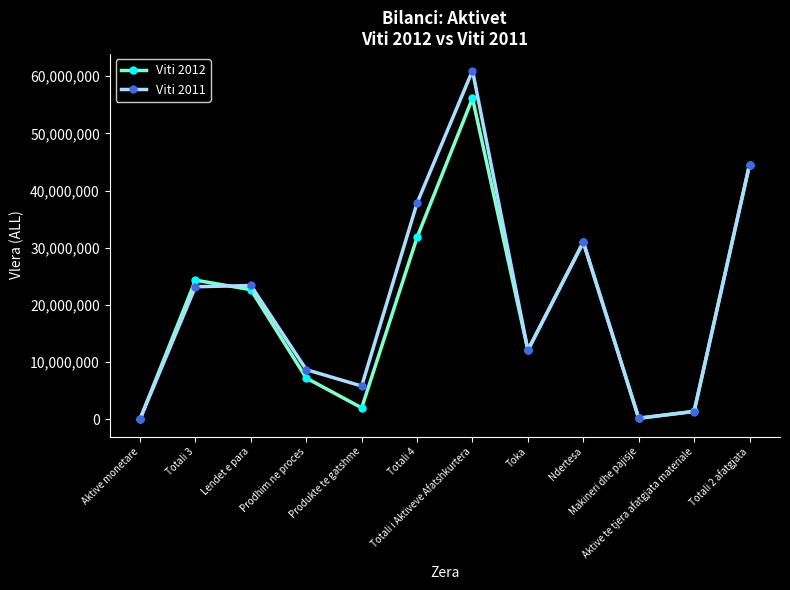

What are all the series names shown in the legend?

Viti 2012, Viti 2011